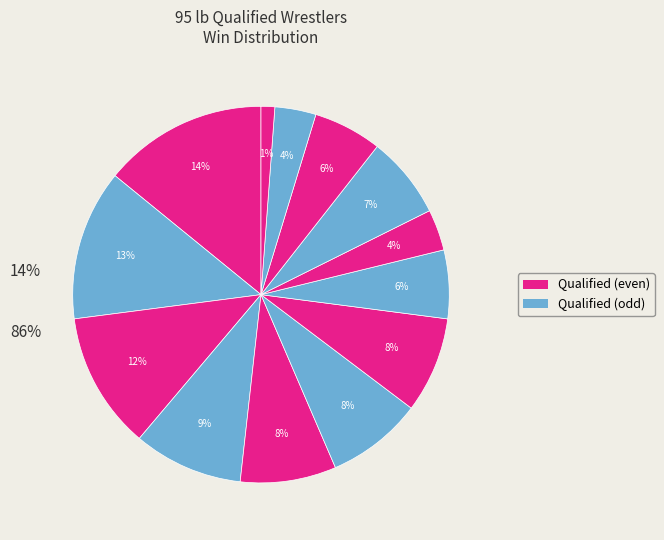

Is there any slice that represents more than half of the pie?

No